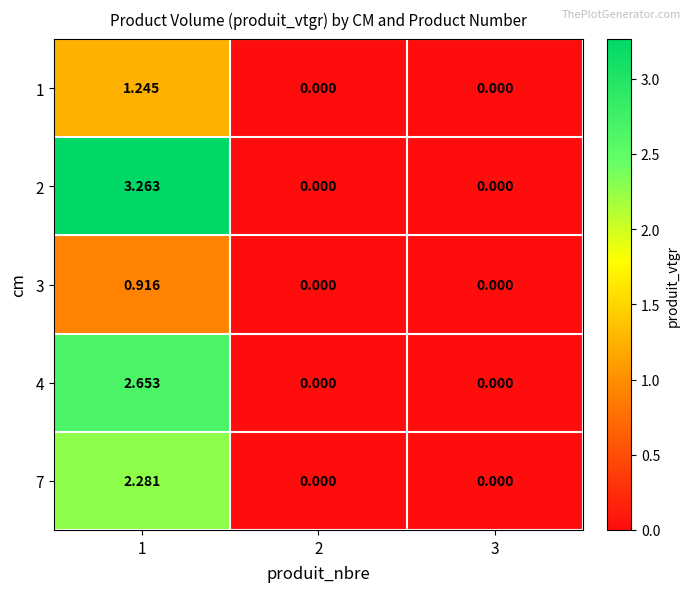

Which series changed the most between 1 and 2?

2